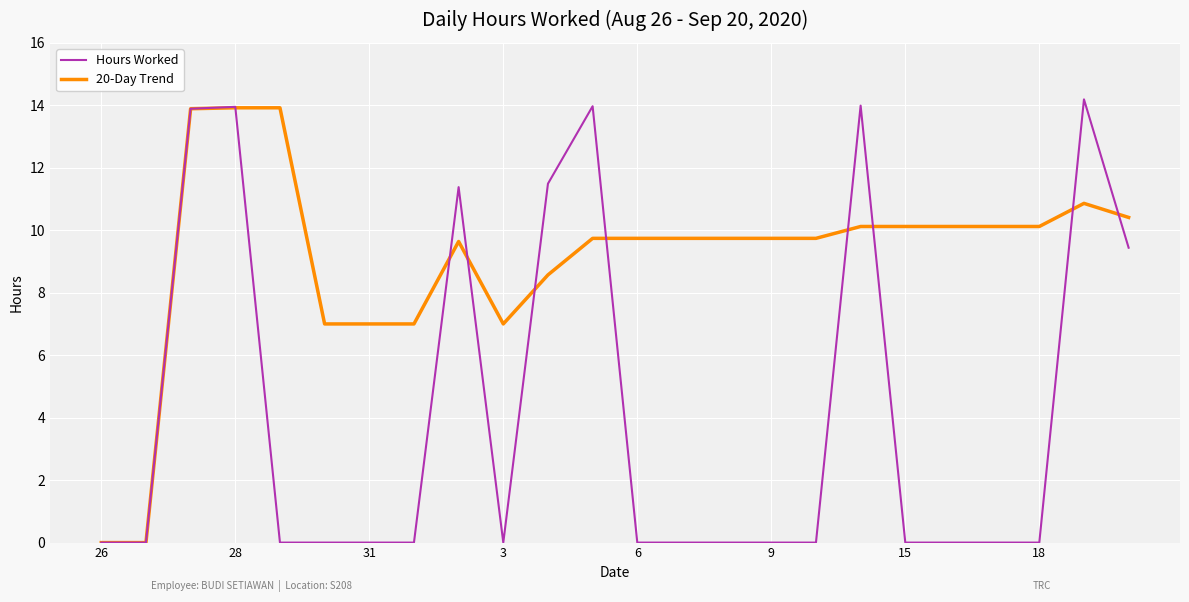

What is the maximum value for 20-Day Trend?

13.9